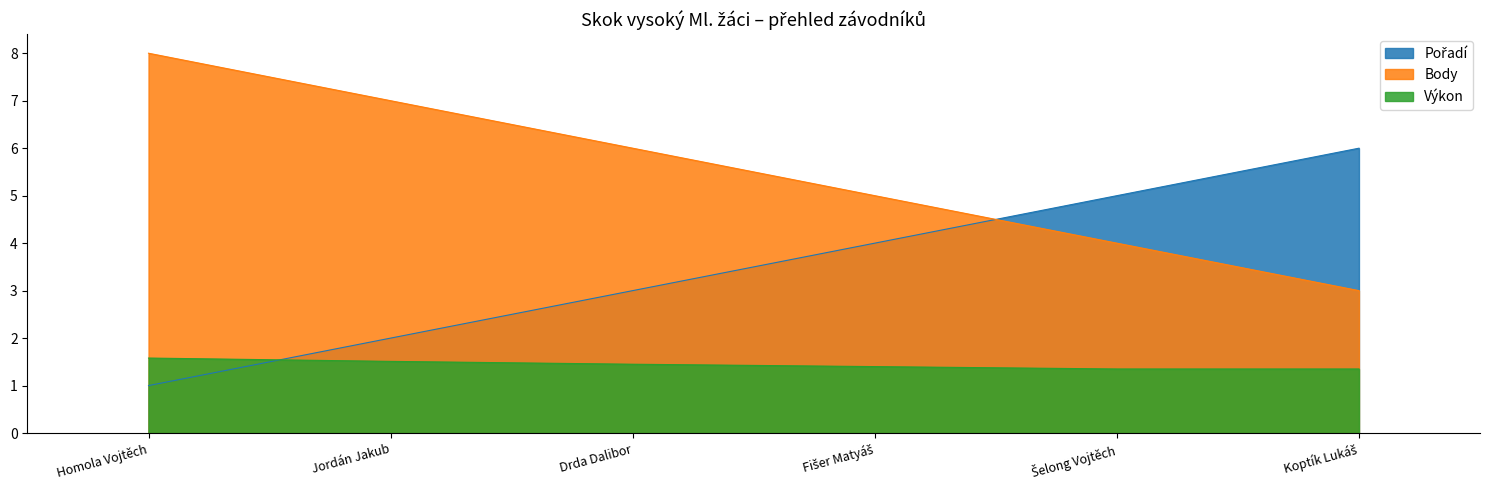

Rank the series by their average value, from lowest to highest.

Výkon, Pořadí, Body